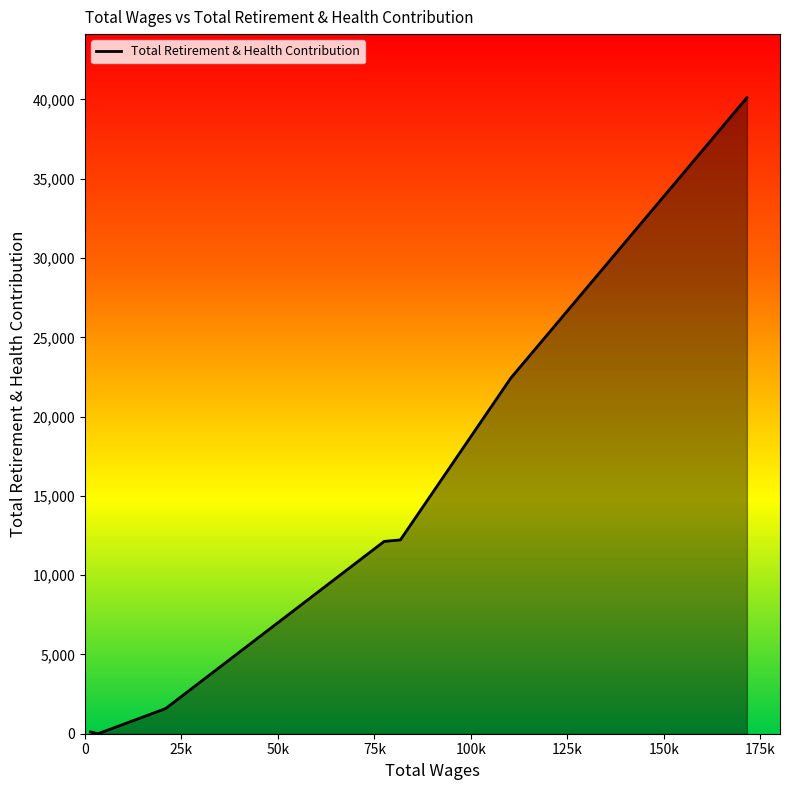

What is the maximum value shown in the chart?

40112